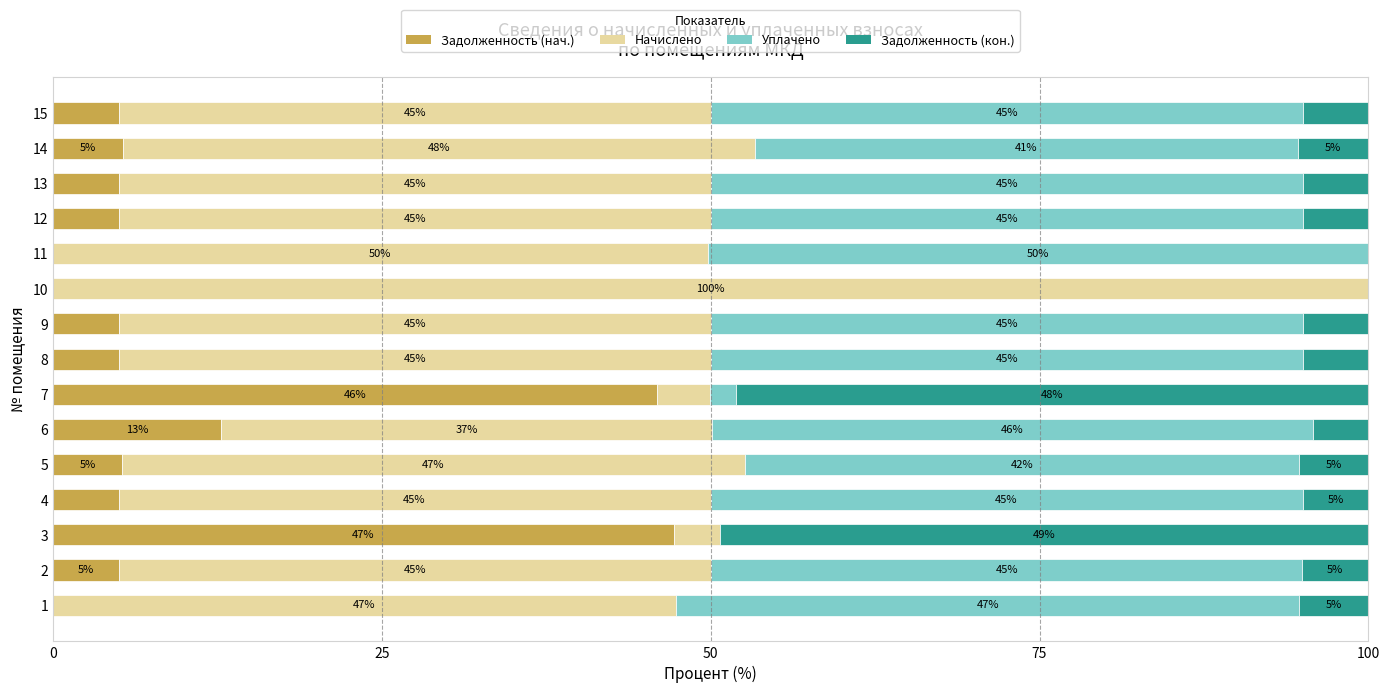

What is the total value across all series at 12?

100.0